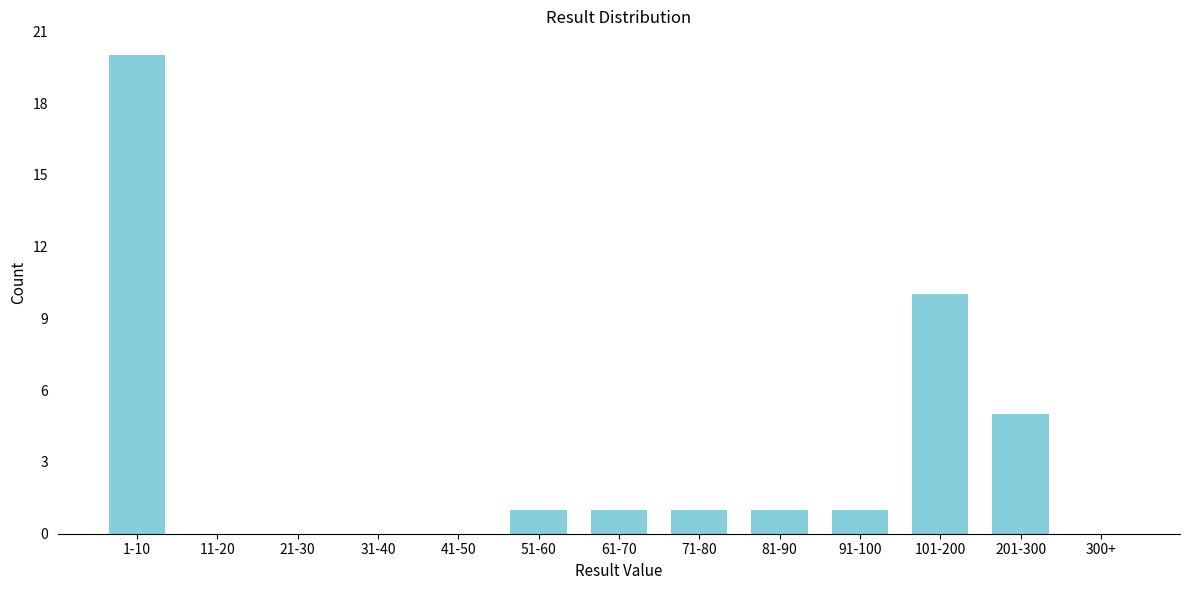

Reading left to right, list all the values displayed in this chart.

1-10=20	11-20=0	21-30=0	31-40=0	41-50=0	51-60=1	61-70=1	71-80=1	81-90=1	91-100=1	101-200=10	201-300=5	300+=0